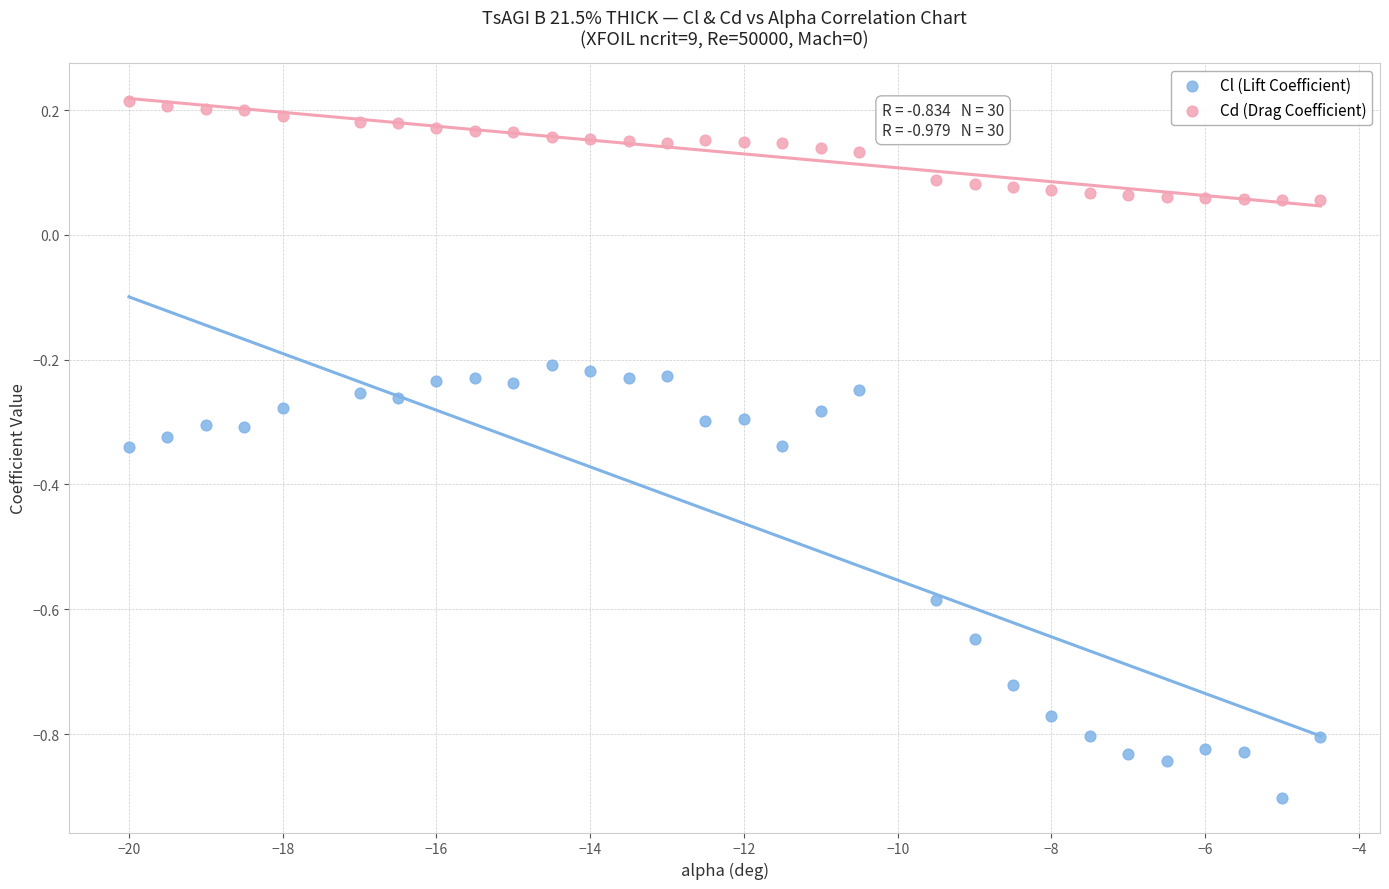

Across all data points, what is the range of X values (max minus min)?

15.5